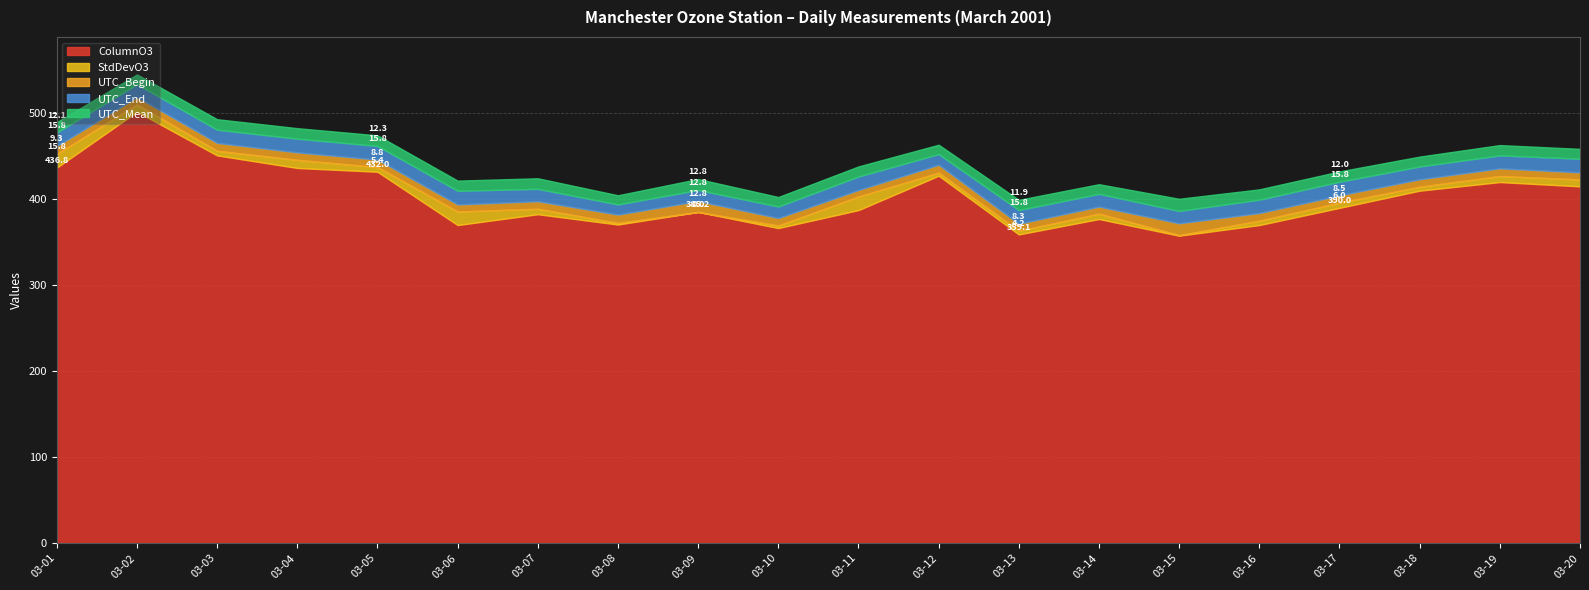

Which category has the lowest value in the UTC_Mean series?

2001-03-08